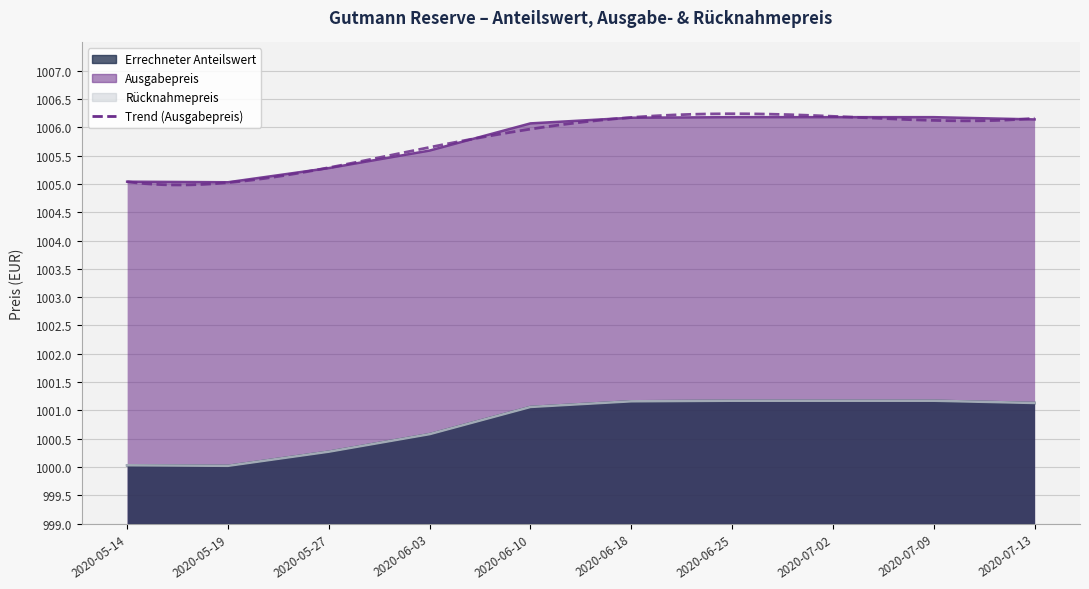

True or false: Ausgabepreis and Errechneter Anteilswert cross at least once.

False